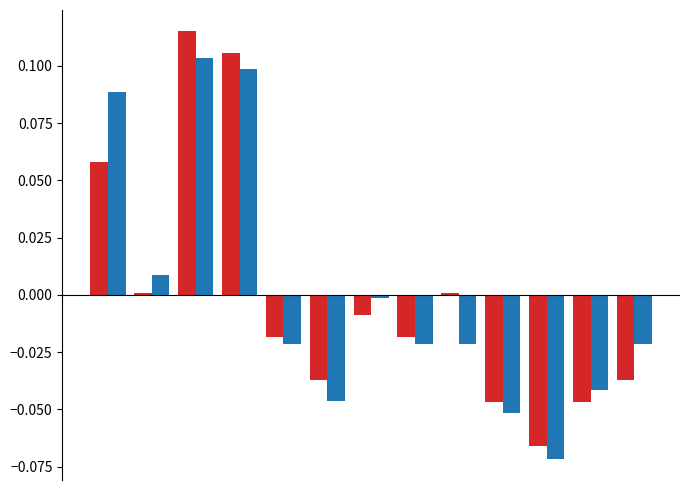

Is it true that Position. Girls equals -0.0 at 9?

False